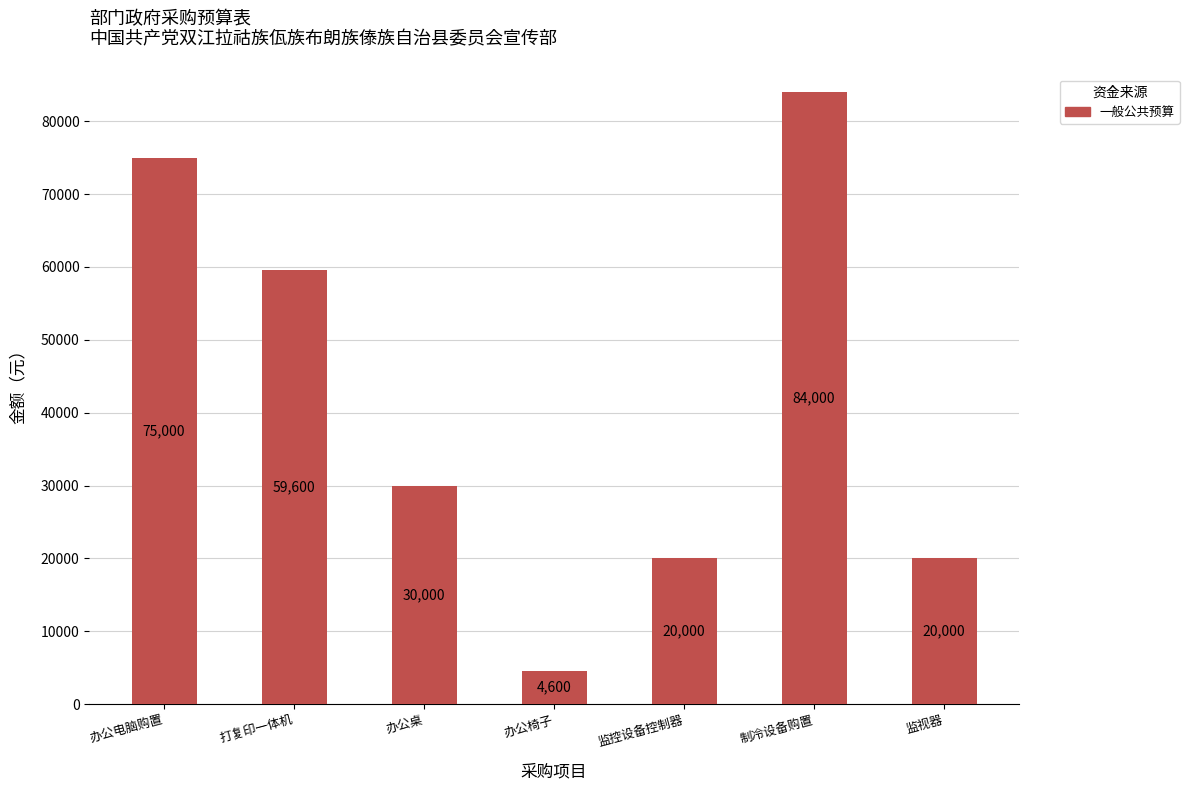

Does the chart contain stacked bars?

No